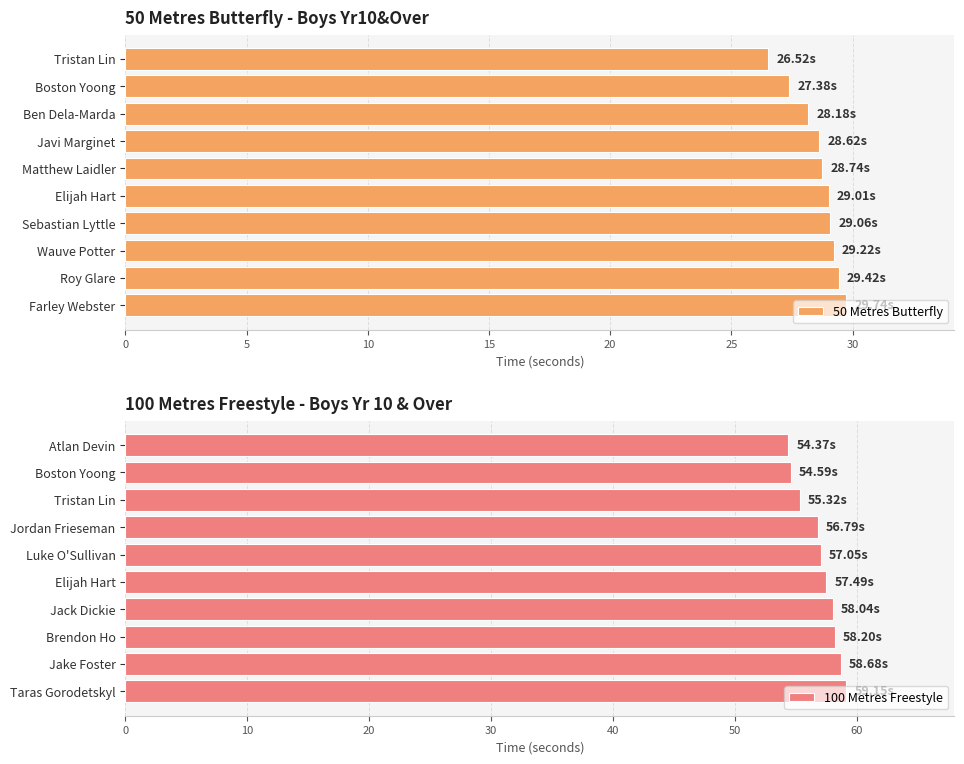

What is the sum of the 50 Metres Butterfly values at Ben Dela-Marda and Matthew Laidler?

56.9